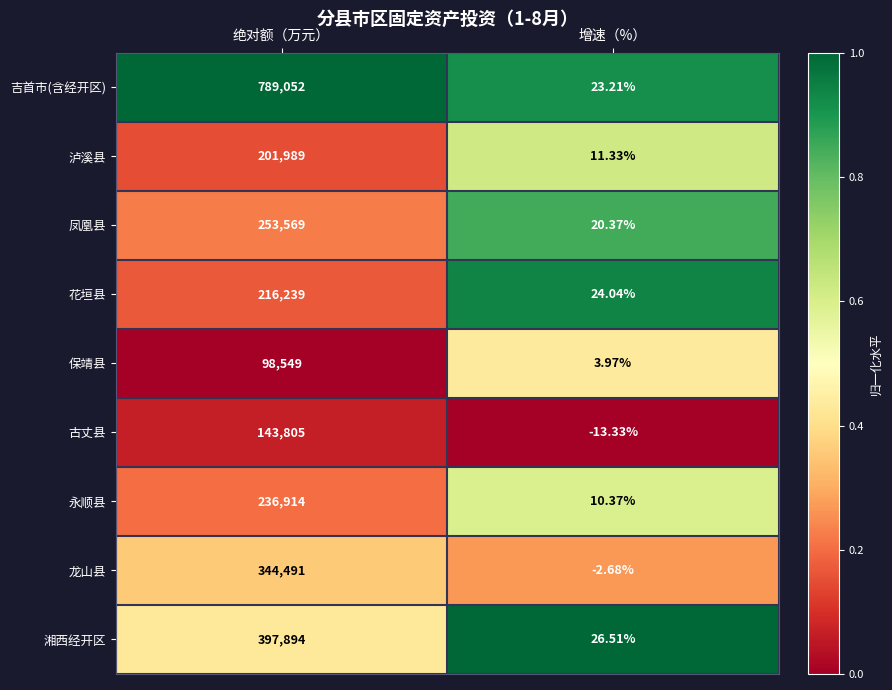

How many distinct data groups are displayed?

9